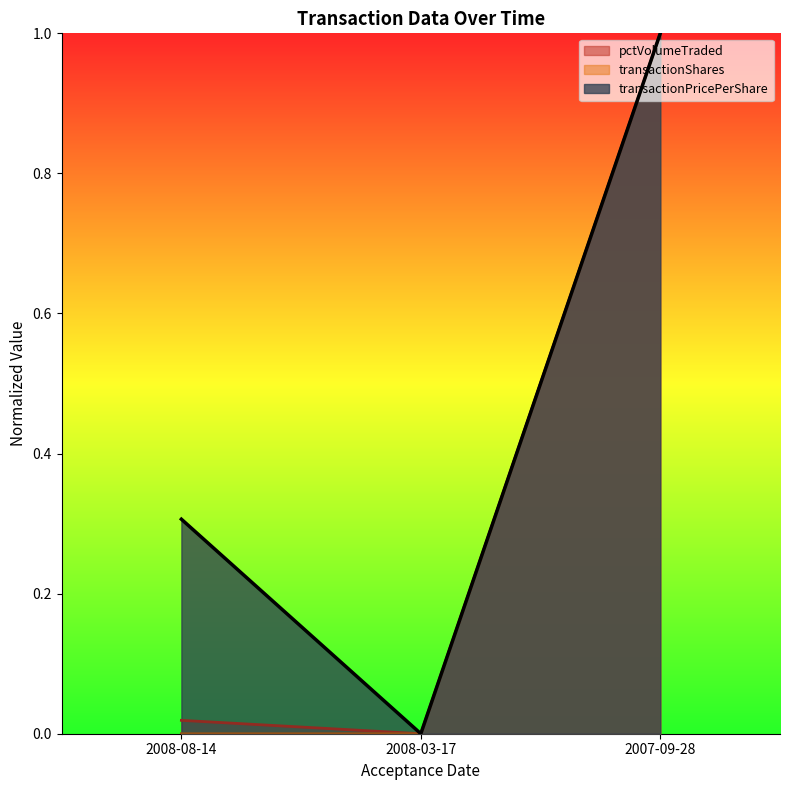

What is the label of the 1st point from the right?

2007-09-28